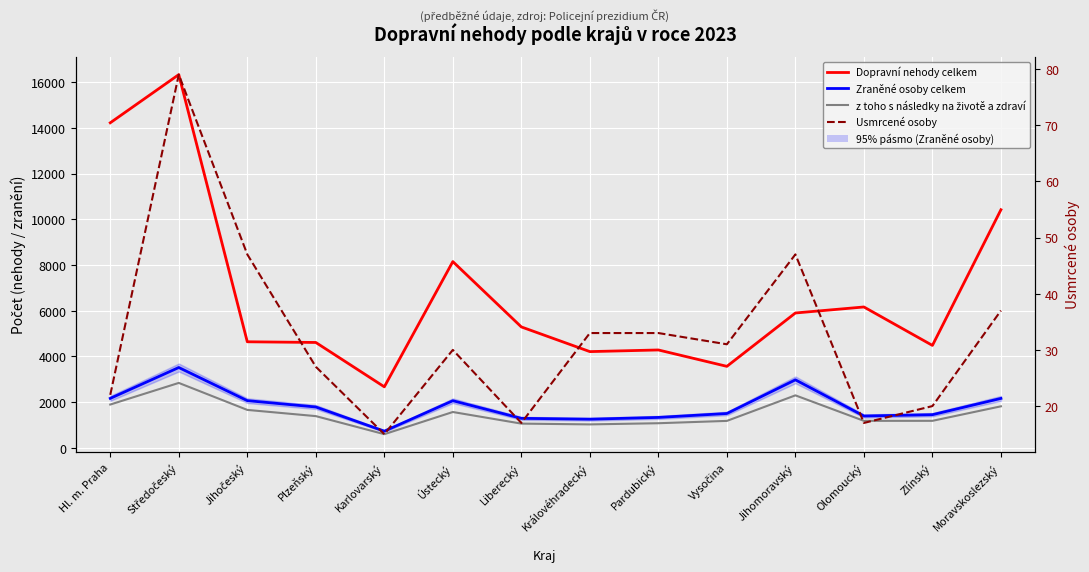

At which category does z toho s následky na životě a zdraví reach its first local valley?

Karlovarský